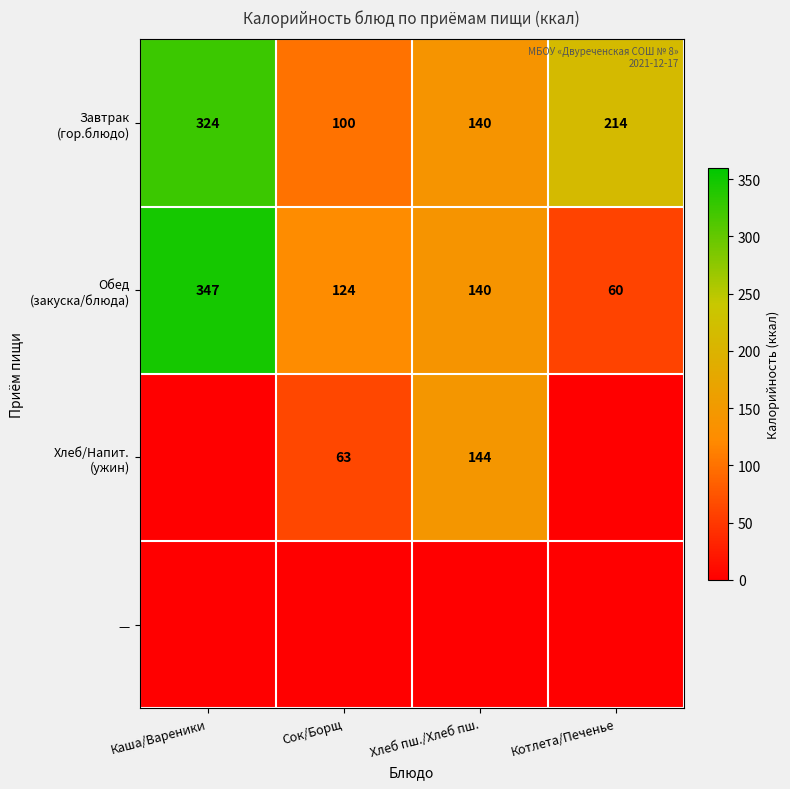

Between Каша/Вареники and Хлеб пш./Хлеб пш., which series saw the biggest shift?

Обед (закуска/блюда)